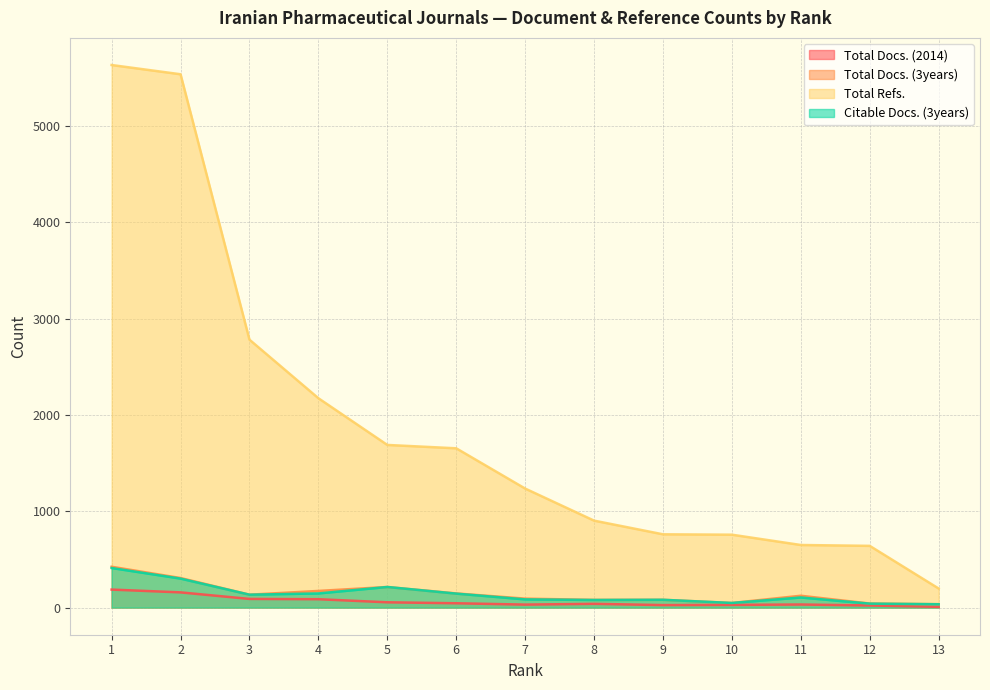

At which label does Total Docs. (3years) reach its minimum?

13